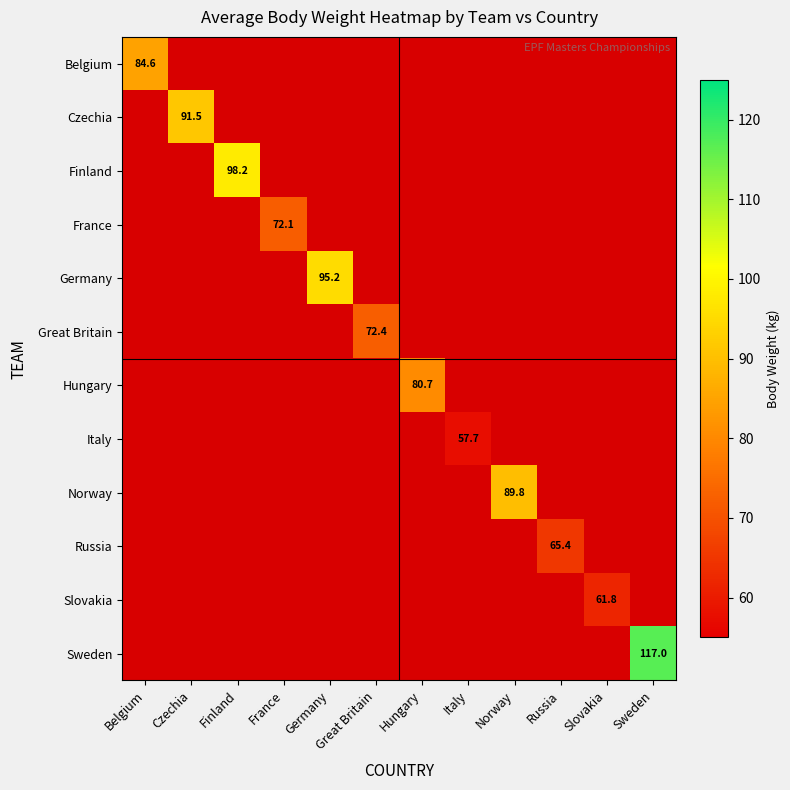

Count the number of categories in the chart.

12